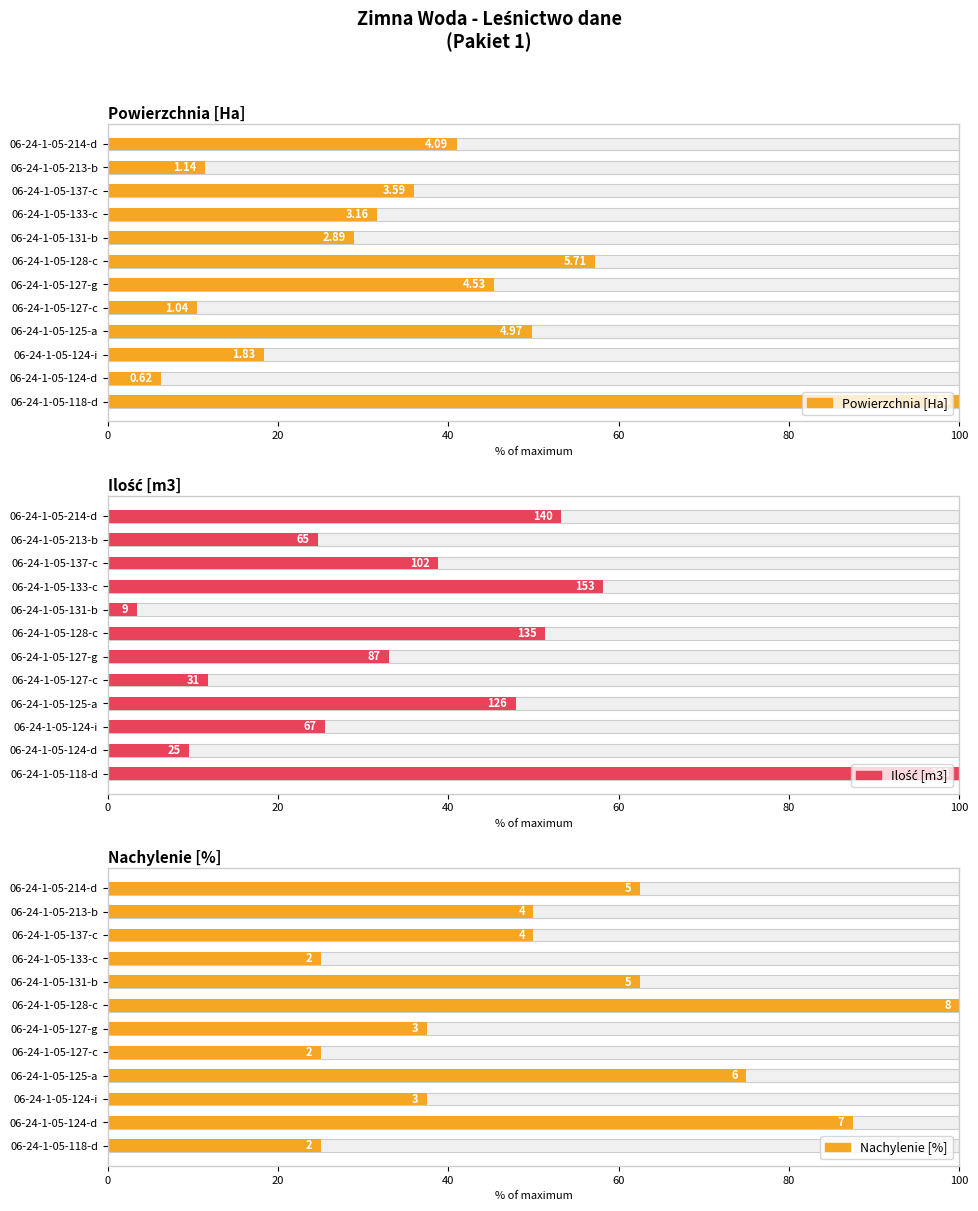

The Powierzchnia [Ha] series shows 62.9 at 06-24-1-05-137-c. True or false?

False